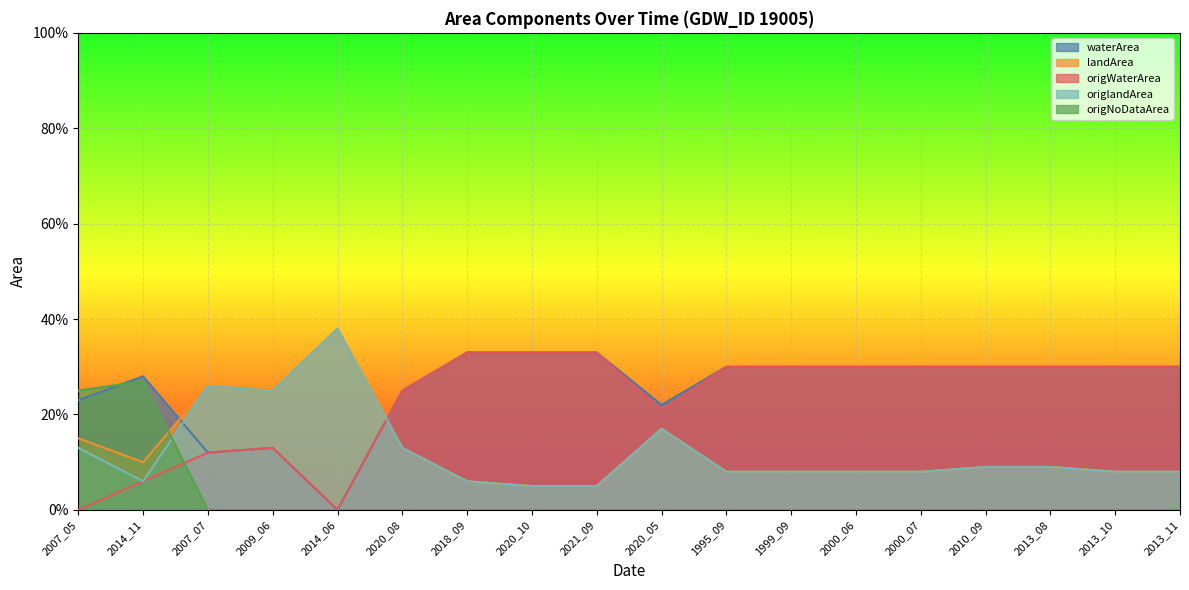

Rank the series at 1995_09 from highest to lowest value.

waterArea, origWaterArea, landArea, origlandArea, origNoDataArea